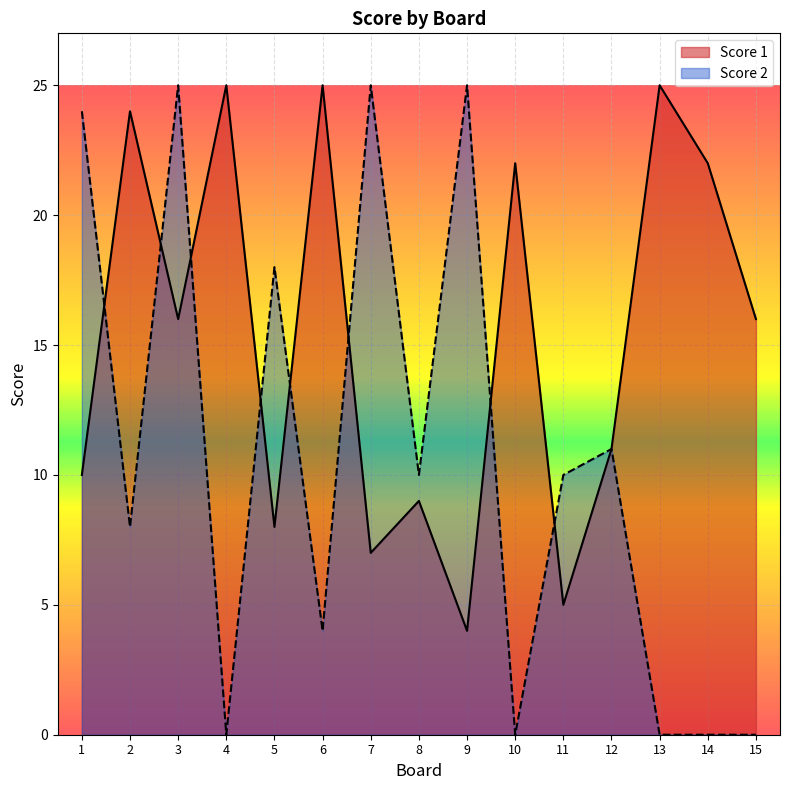

Which series has the largest total across all categories?

Score 1